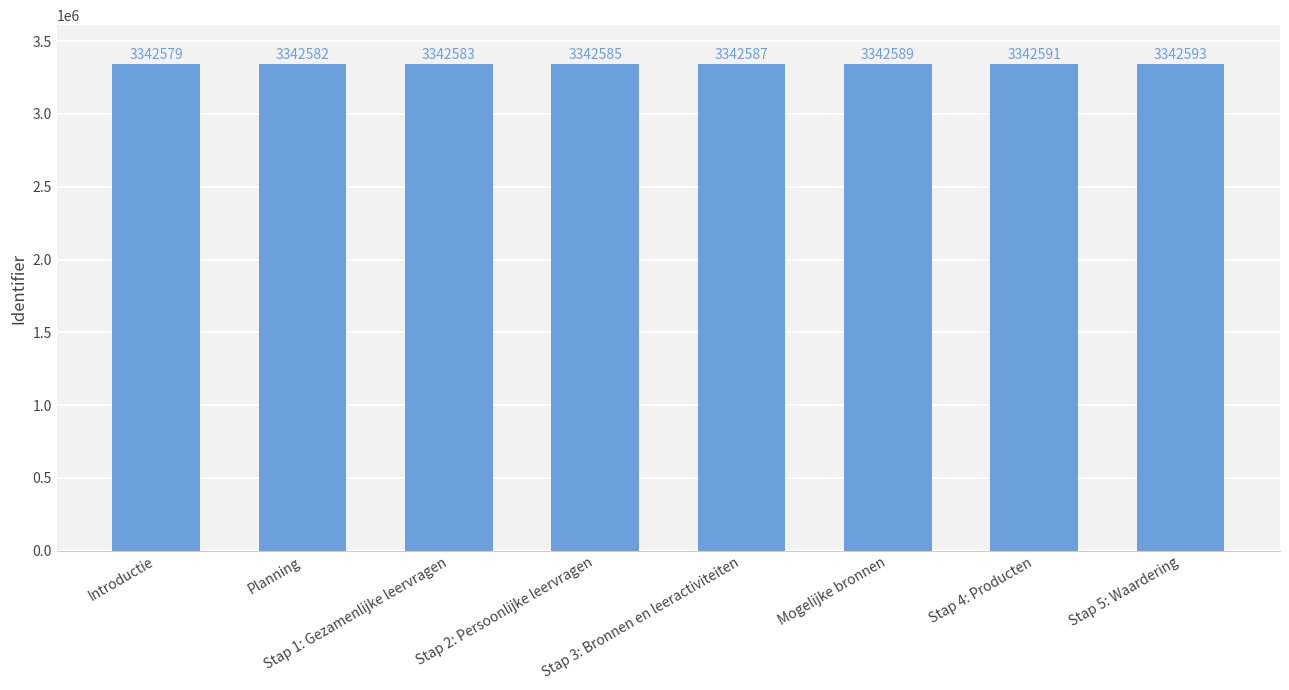

Reading left to right, what are all the values shown in this chart?

3342579	3342582	3342583	3342585	3342587	3342589	3342591	3342593